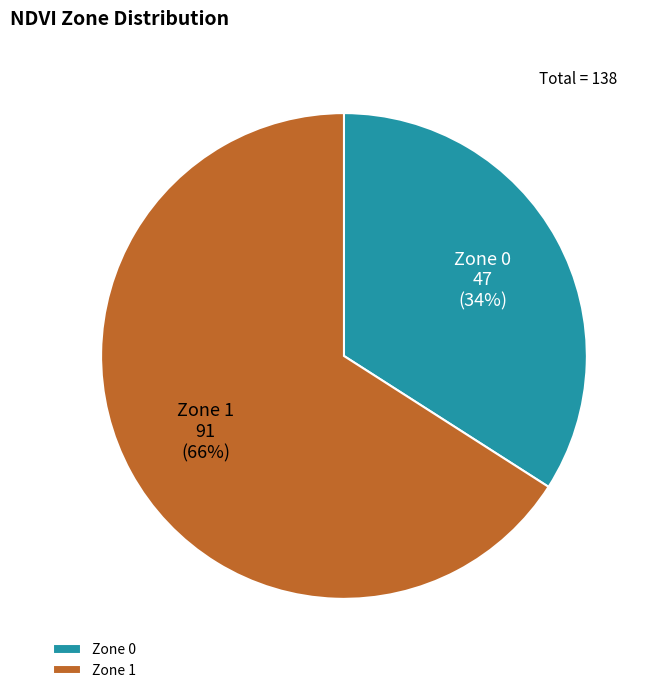

To the nearest percent, what is the difference between the Zone 1 and Zone 0 slice percentages?

32%